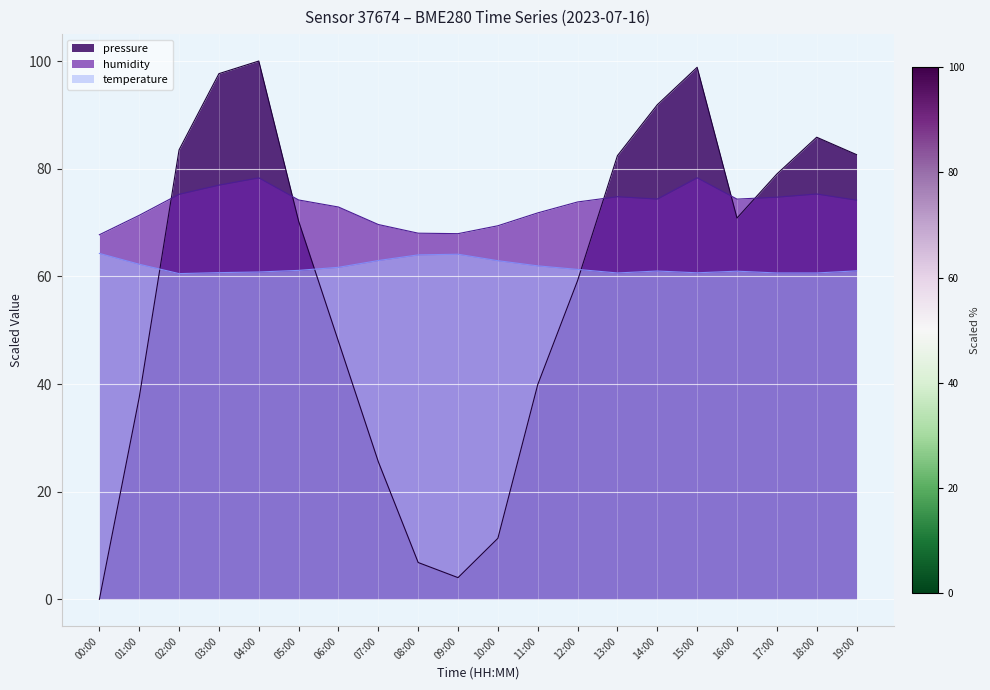

The temperature series shows 60.7 at 15:00. True or false?

True